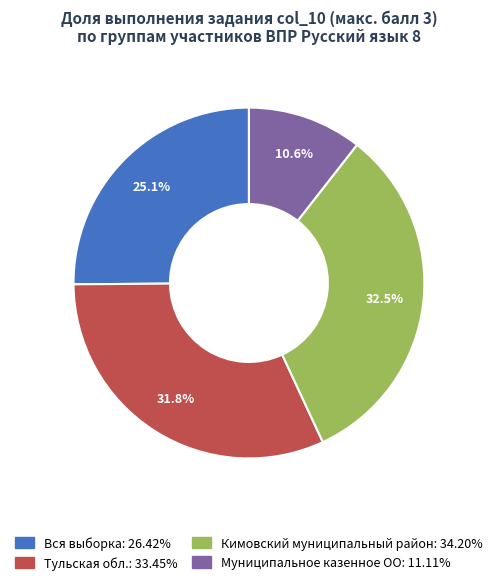

What is the smallest slice in the pie chart?

Муниципальное казенное ОО